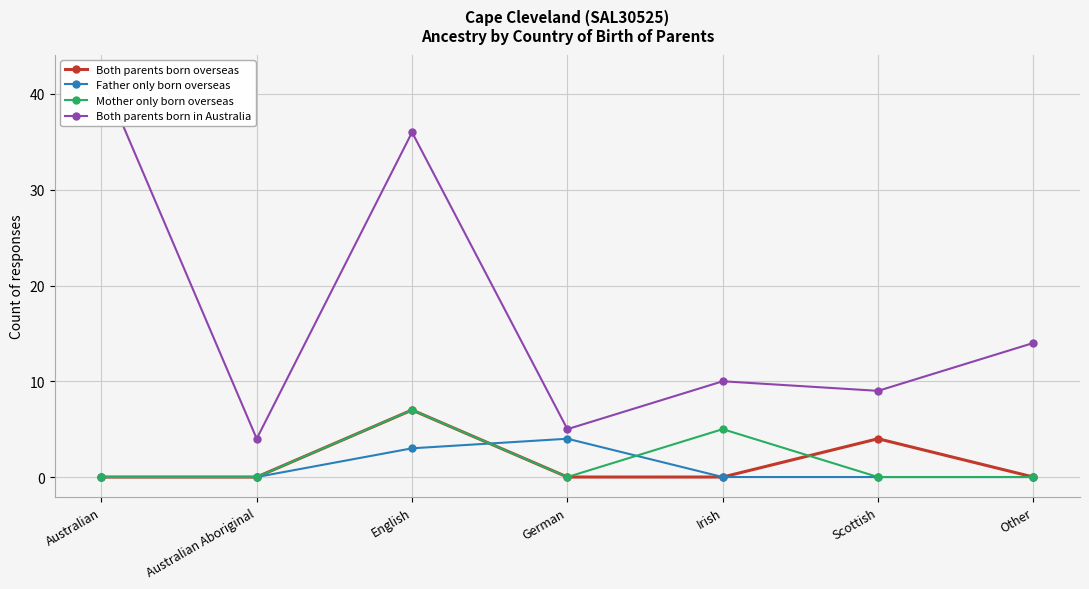

What is the lowest value of the Both parents born in Australia series?

4